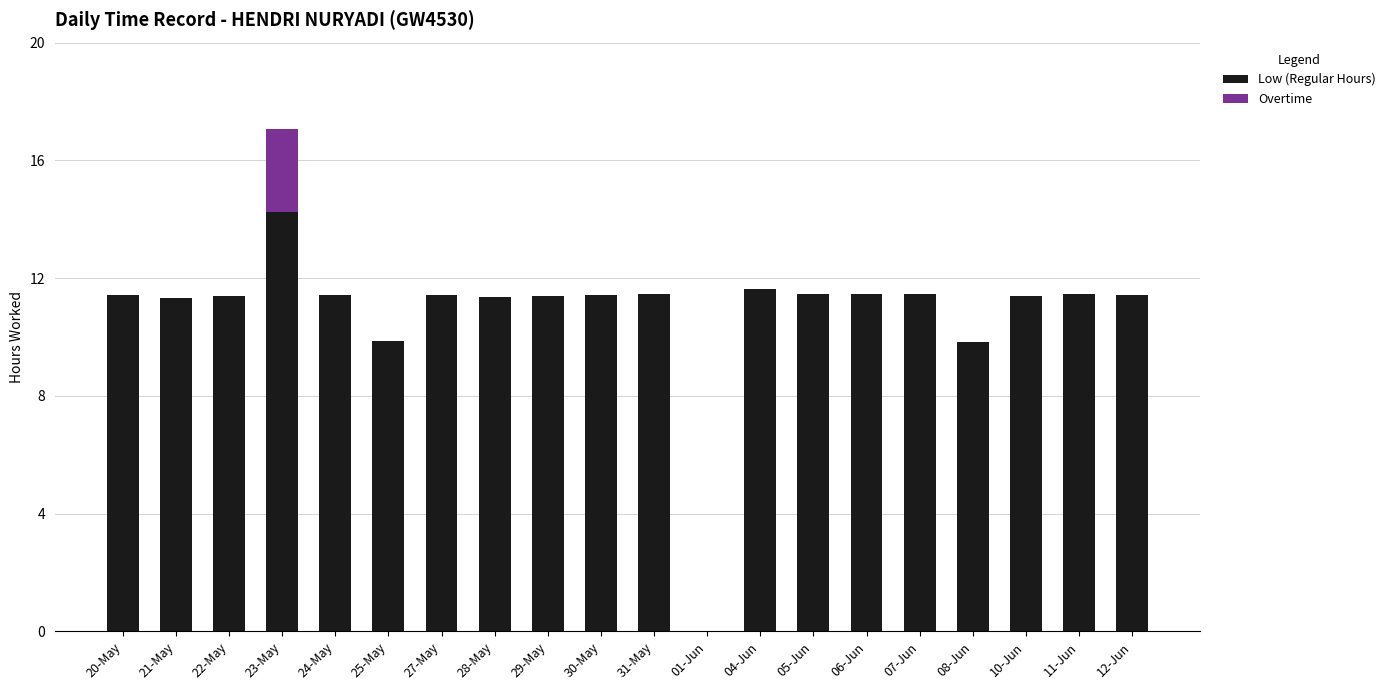

The Low (Regular Hours) series shows 11.4 at 06-Jun. True or false?

True